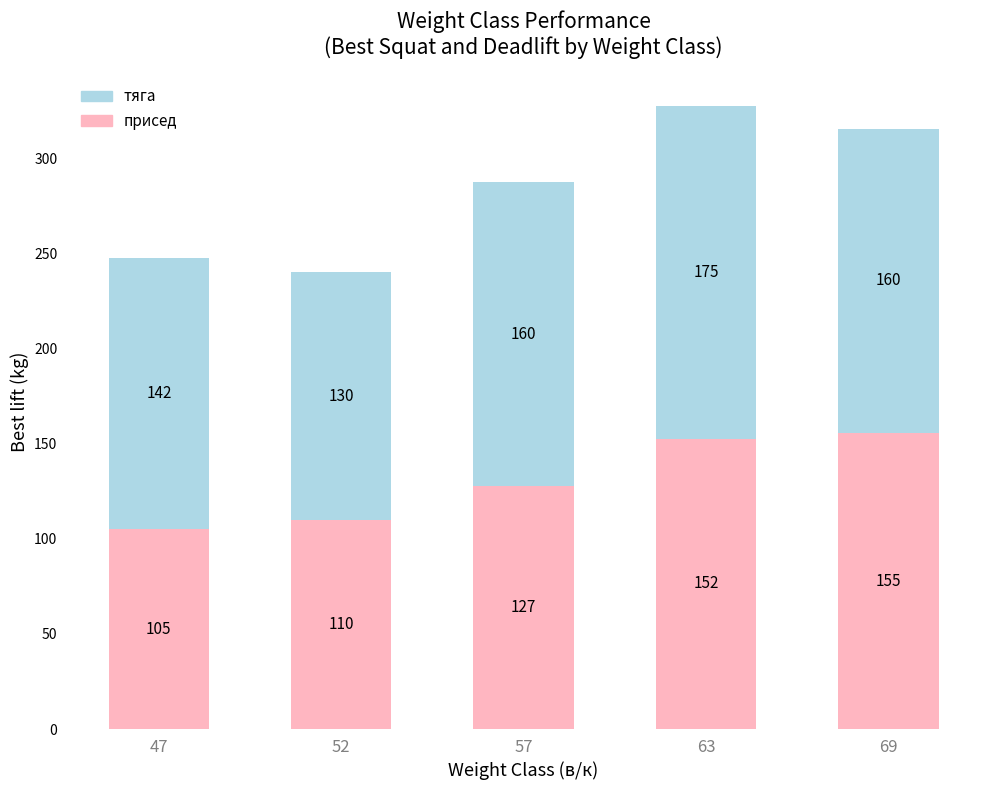

What is the value of the присед bar at the 3rd from the left?

127.5